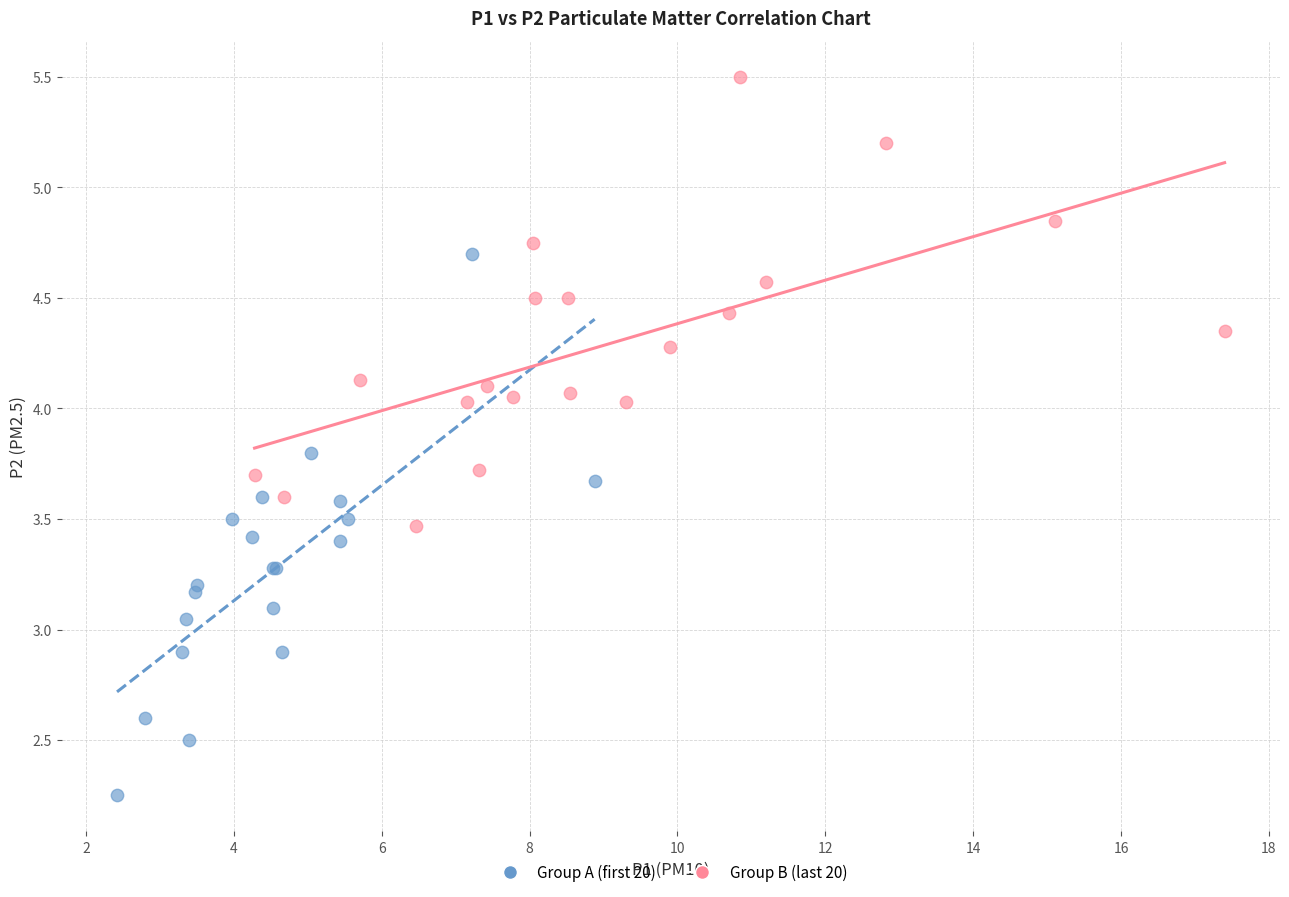

Which series reaches the minimum Y coordinate?

Group A (first 20)